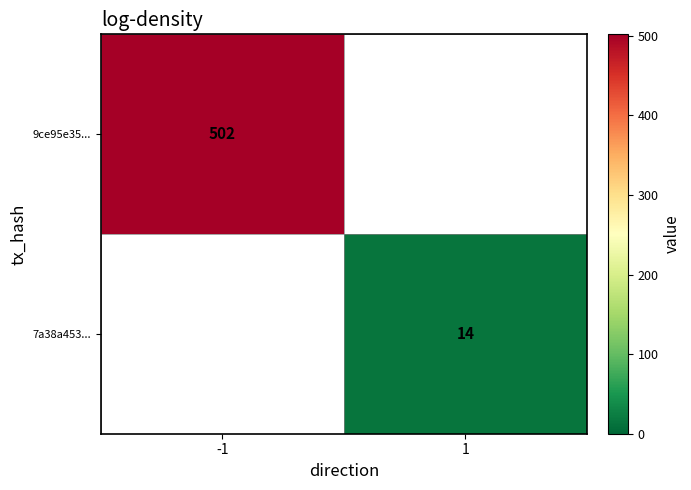

Is it true that 7a38a453... equals 7 at 1?

False